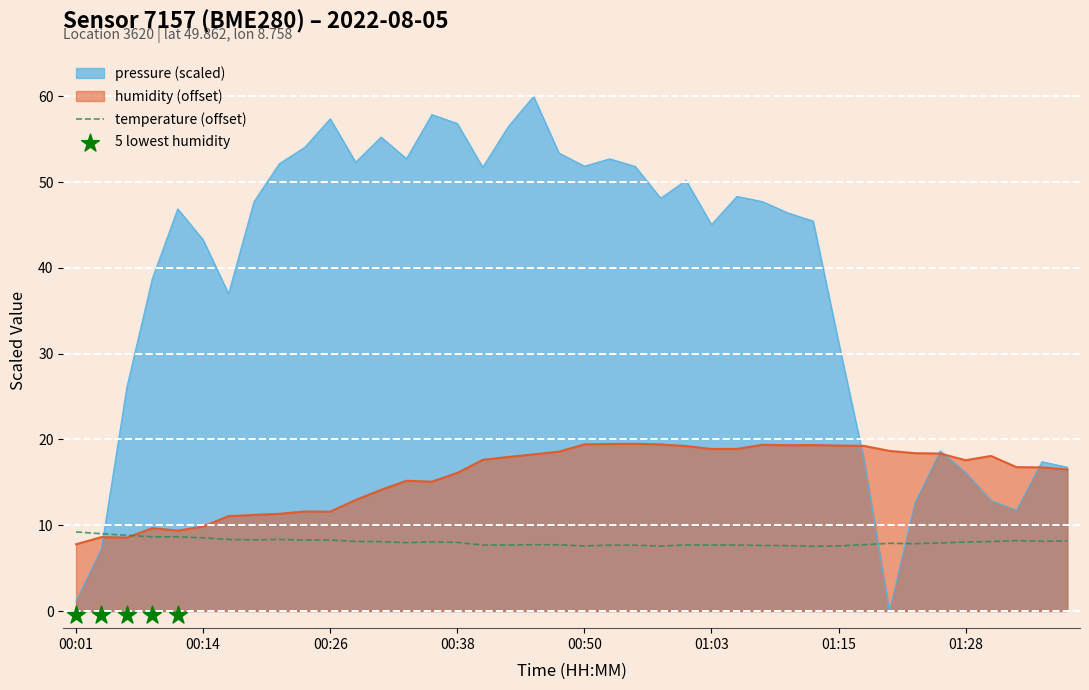

Which series has the widest spread of Y values?

pressure